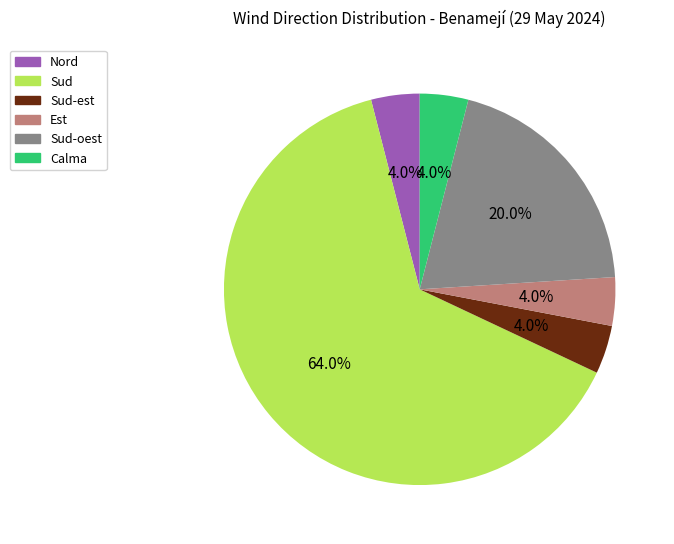

Is there a majority slice in this chart?

Yes